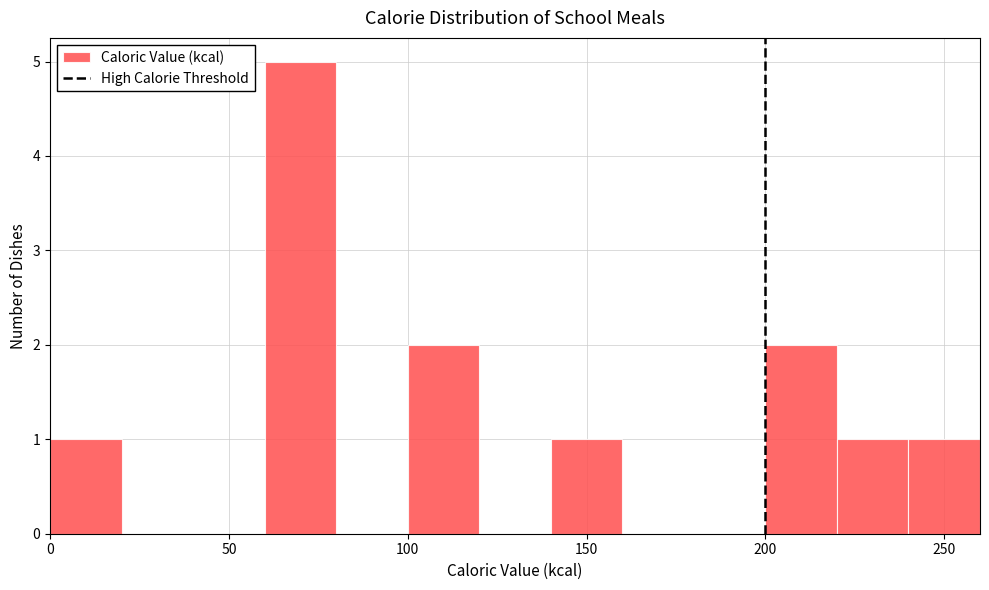

How tall is the bar that spans 140 to 160 on the x-axis? The values are not printed on the chart, so give them approximately, as read against the axis.

1